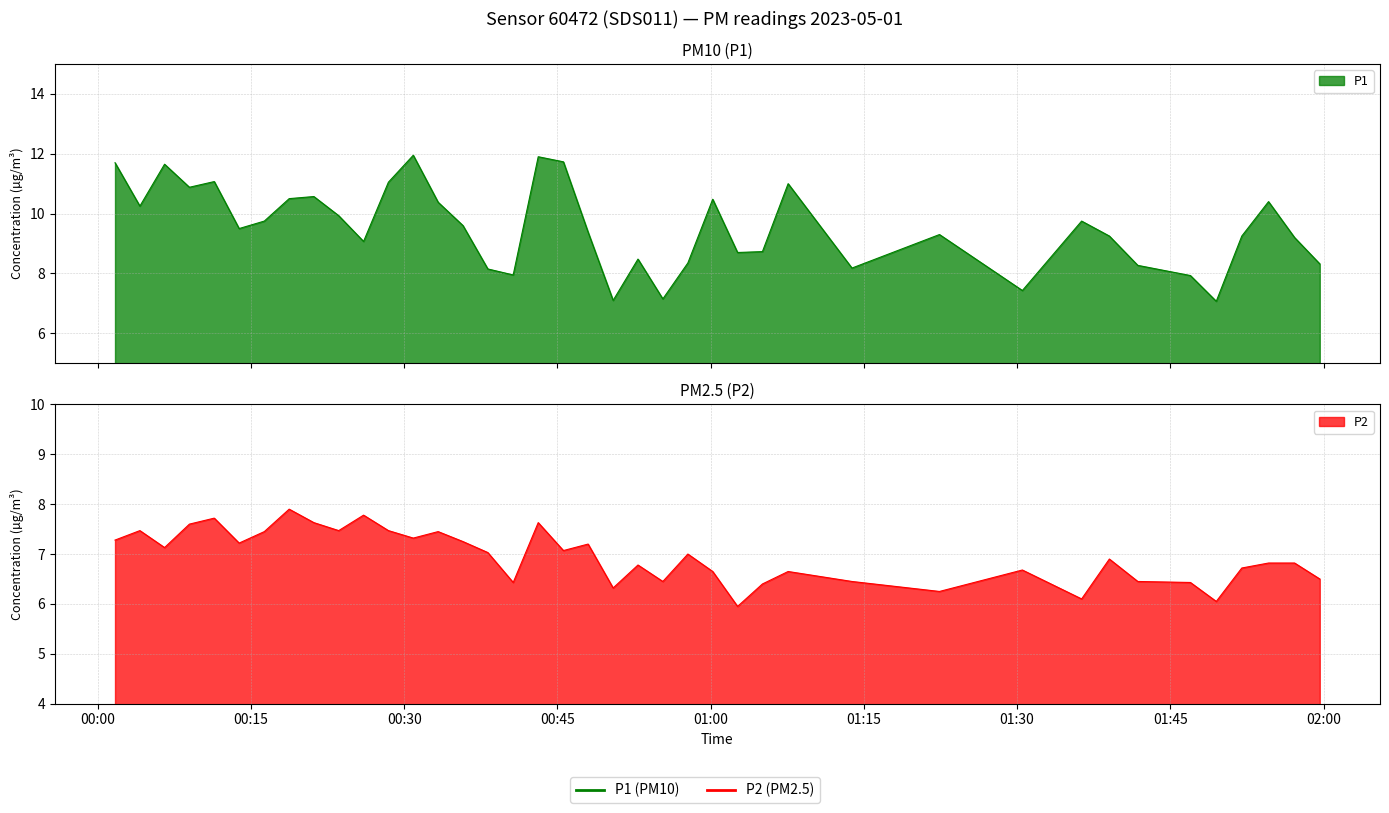

Which series has the largest total across all categories?

P1